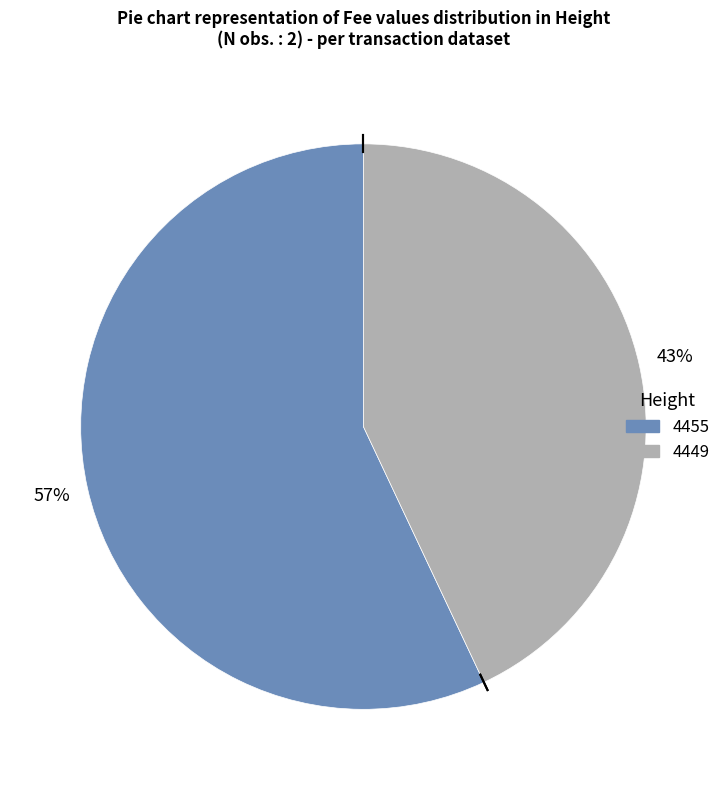

To the nearest percent, what percentage of the pie is 4449?

43%